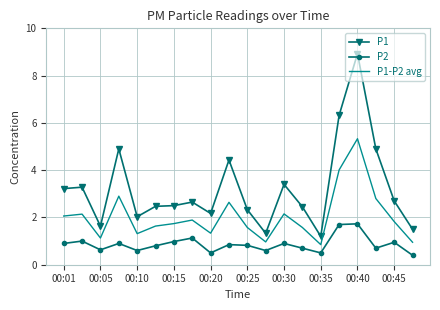

List the series in order of their peak value, highest first.

P1, P1-P2 avg, P2